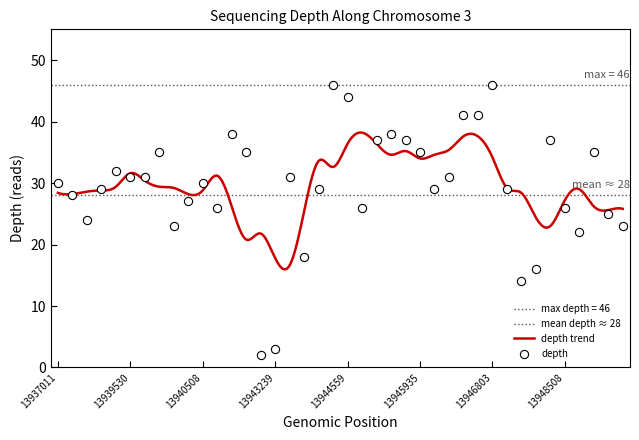

Which has a higher value, 13945912 or 13942968?

13945912